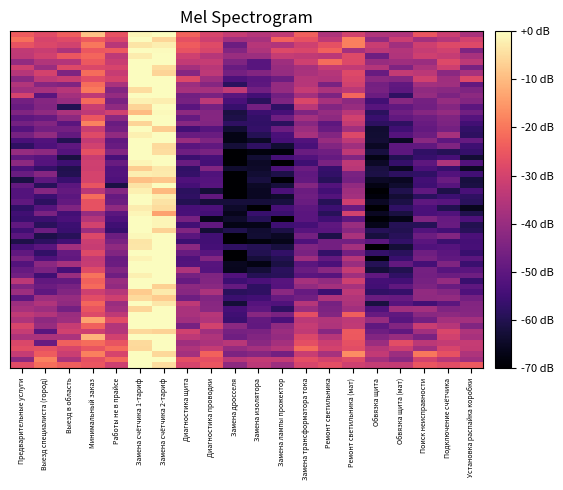

Count the number of categories in the chart.

20